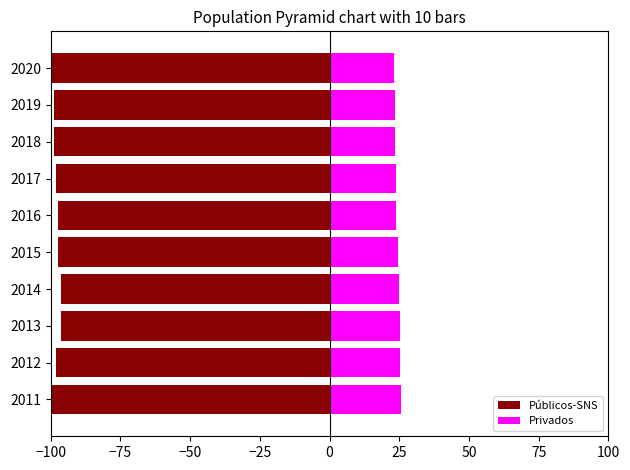

Between 2017 and 2018, which series saw the biggest shift?

Públicos-SNS